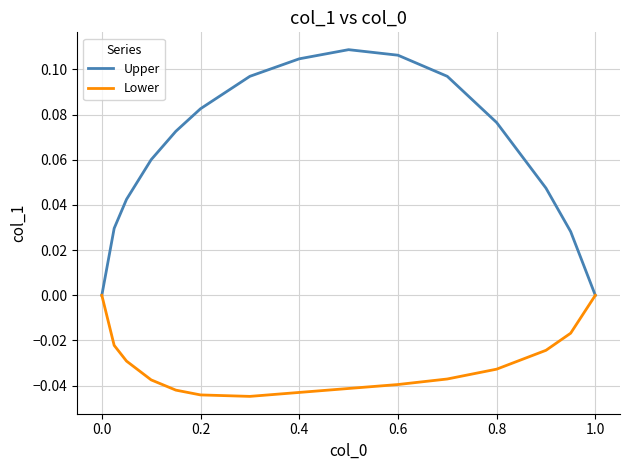

Which series has the largest total across all categories?

Upper